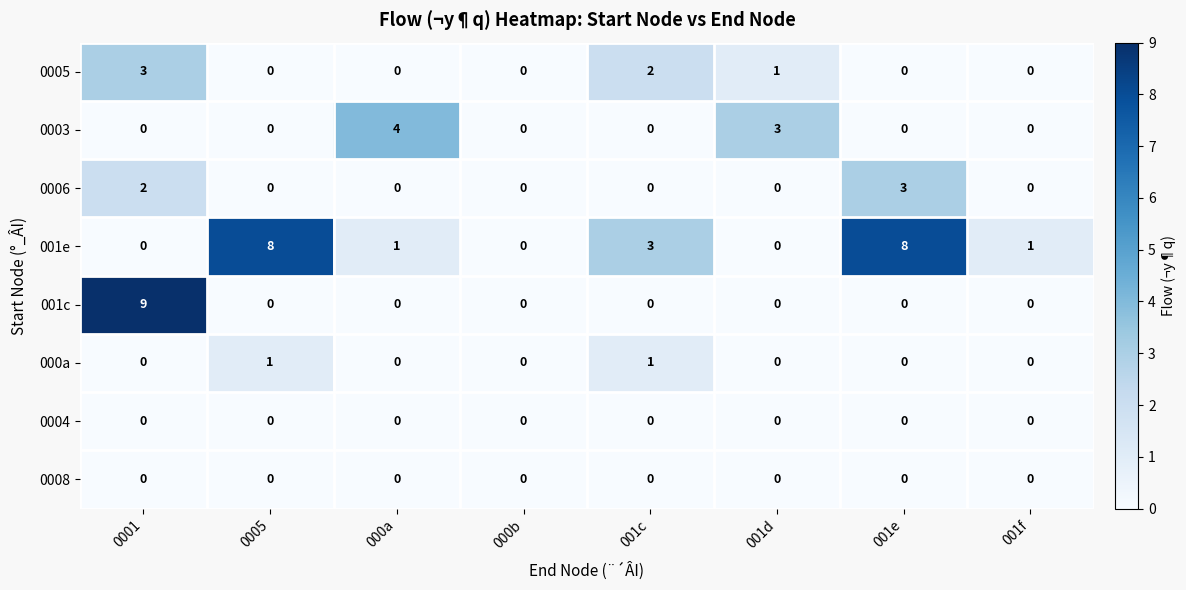

How many 0003 values are between 0 and 3?

7